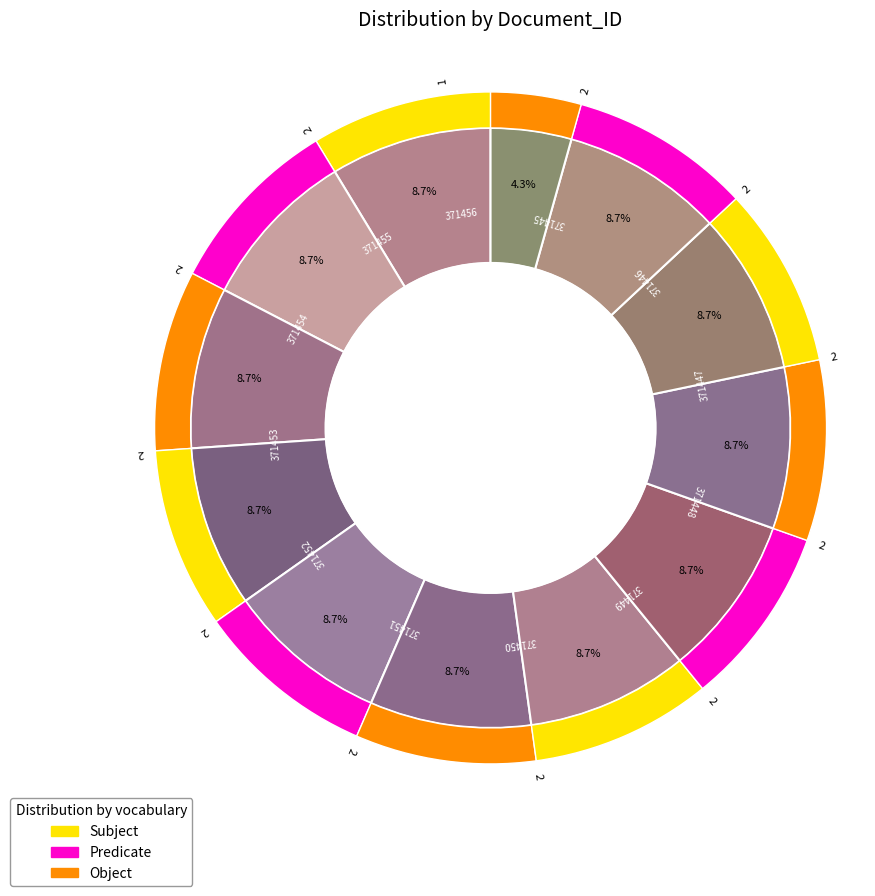

Is there a majority slice in this chart?

No